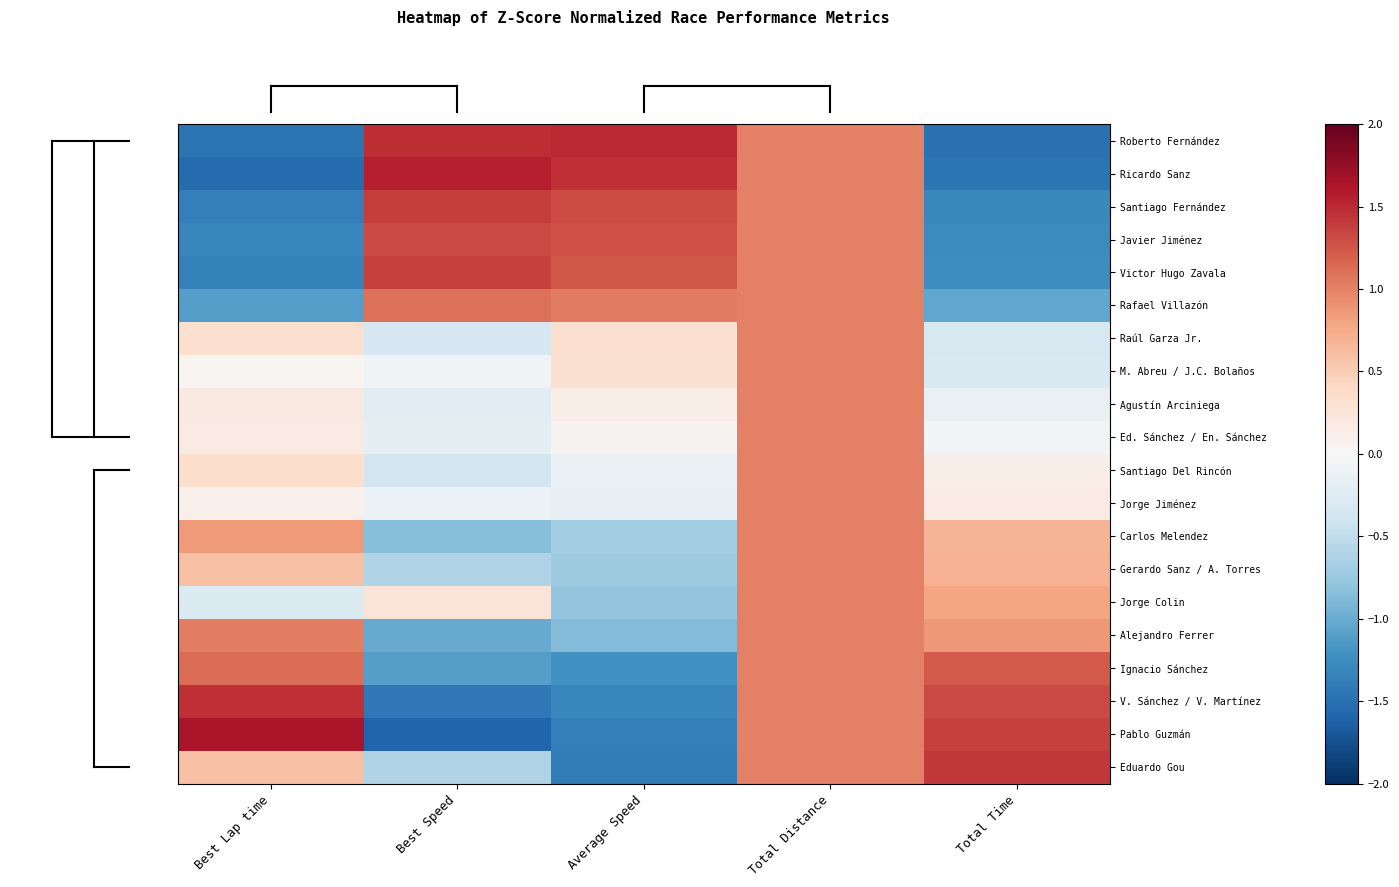

At how many categories does at least one series exceed 0?

5